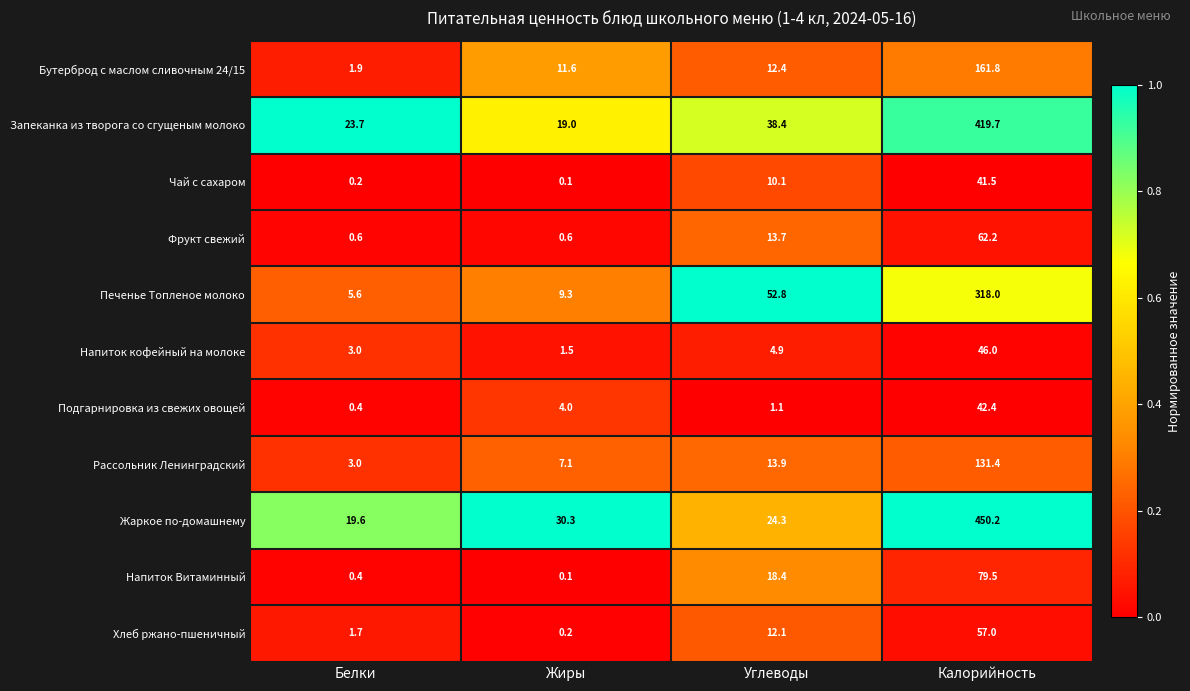

Rank the categories by Жаркое по-домашнему value from lowest to highest.

Белки, Углеводы, Жиры, Калорийность